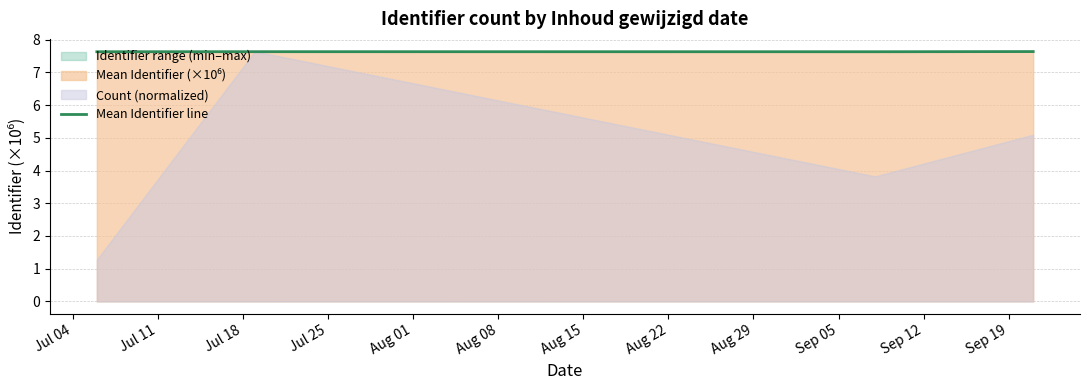

What is the maximum value shown in the chart?

7.6